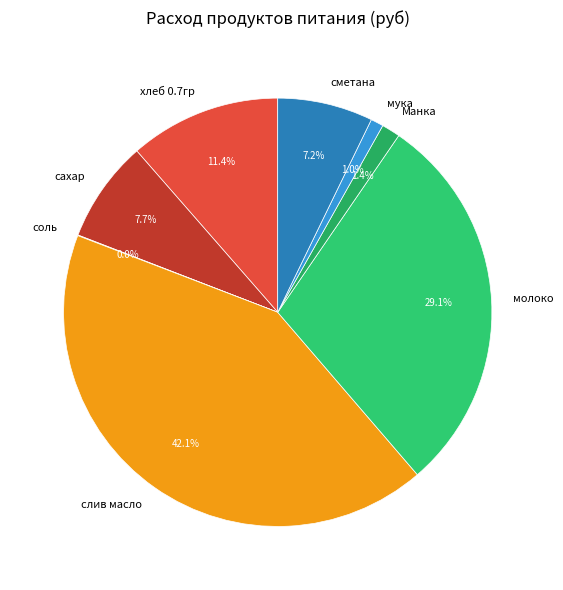

To the nearest percent, what portion does мука represent?

1%